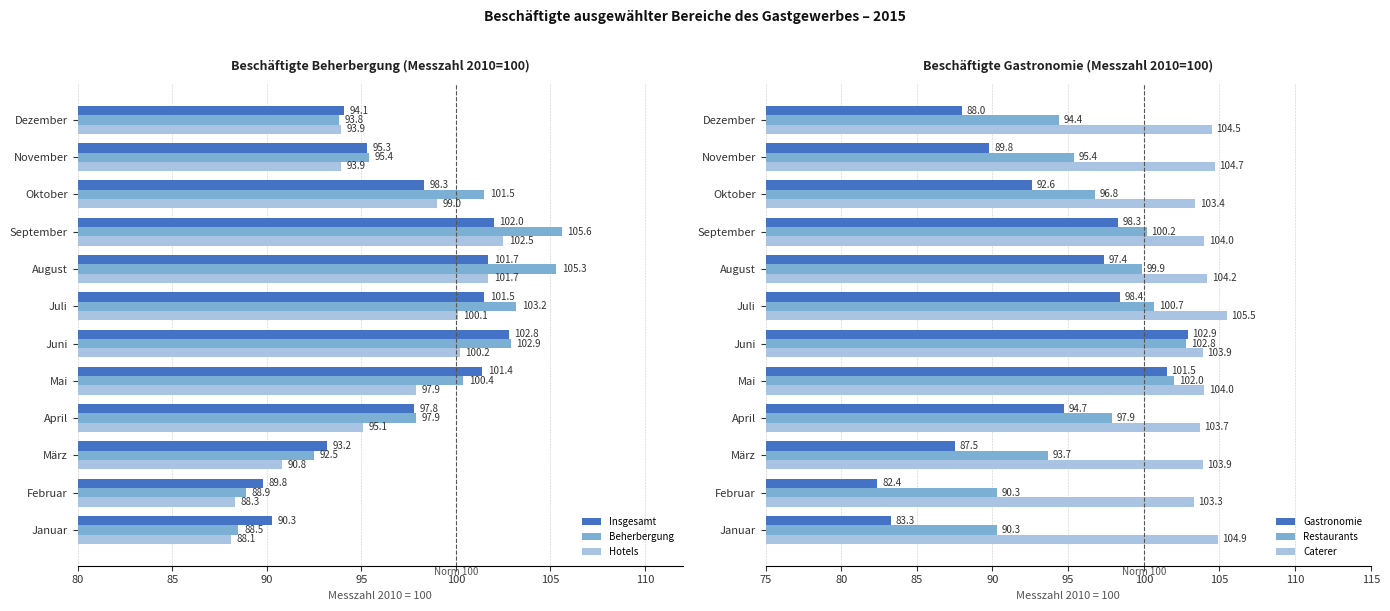

What is the lowest value of the Hotels series?

88.1